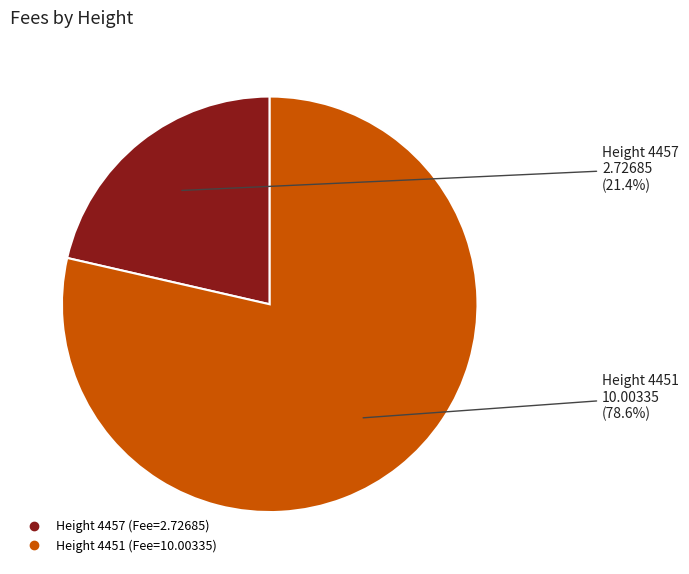

Is there any slice that represents more than half of the pie?

Yes